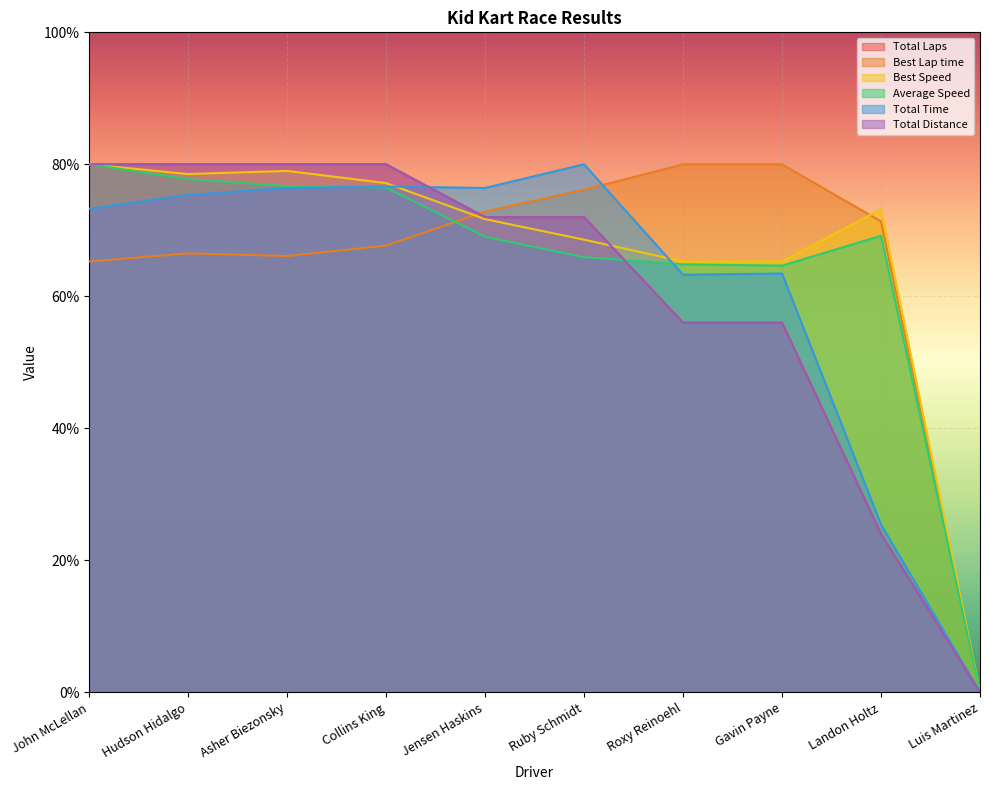

How many intersections are there between Total Laps and Best Lap time?

1